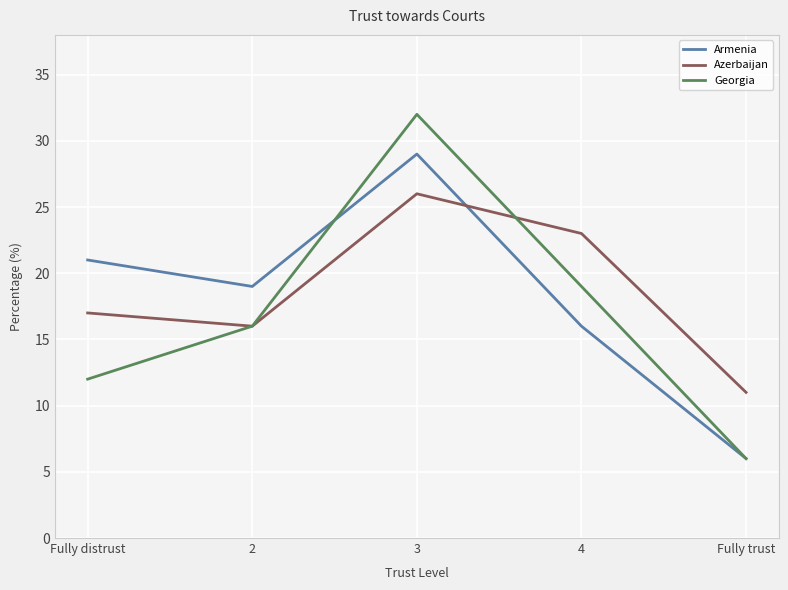

How many values in the Georgia series are below 16?

2